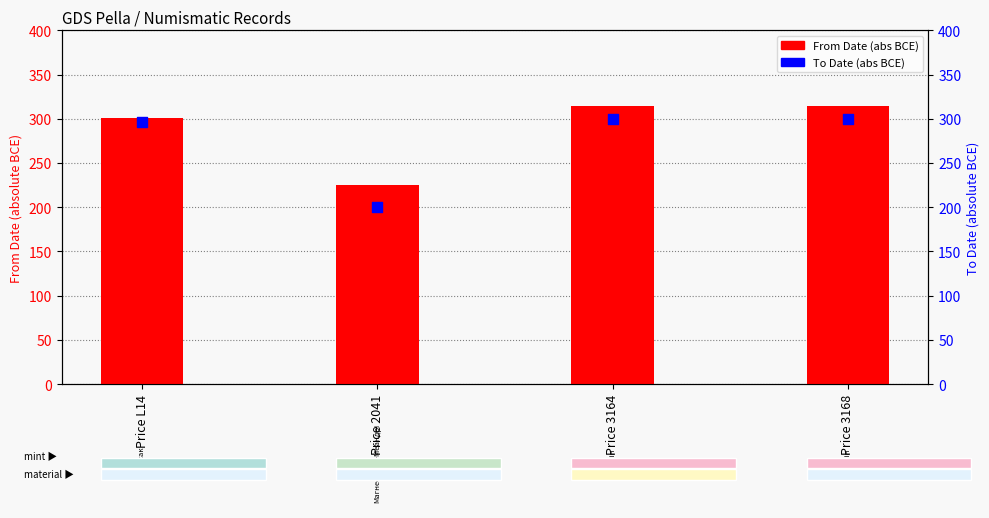

At which category is the sum across all series the highest?

Price 3164